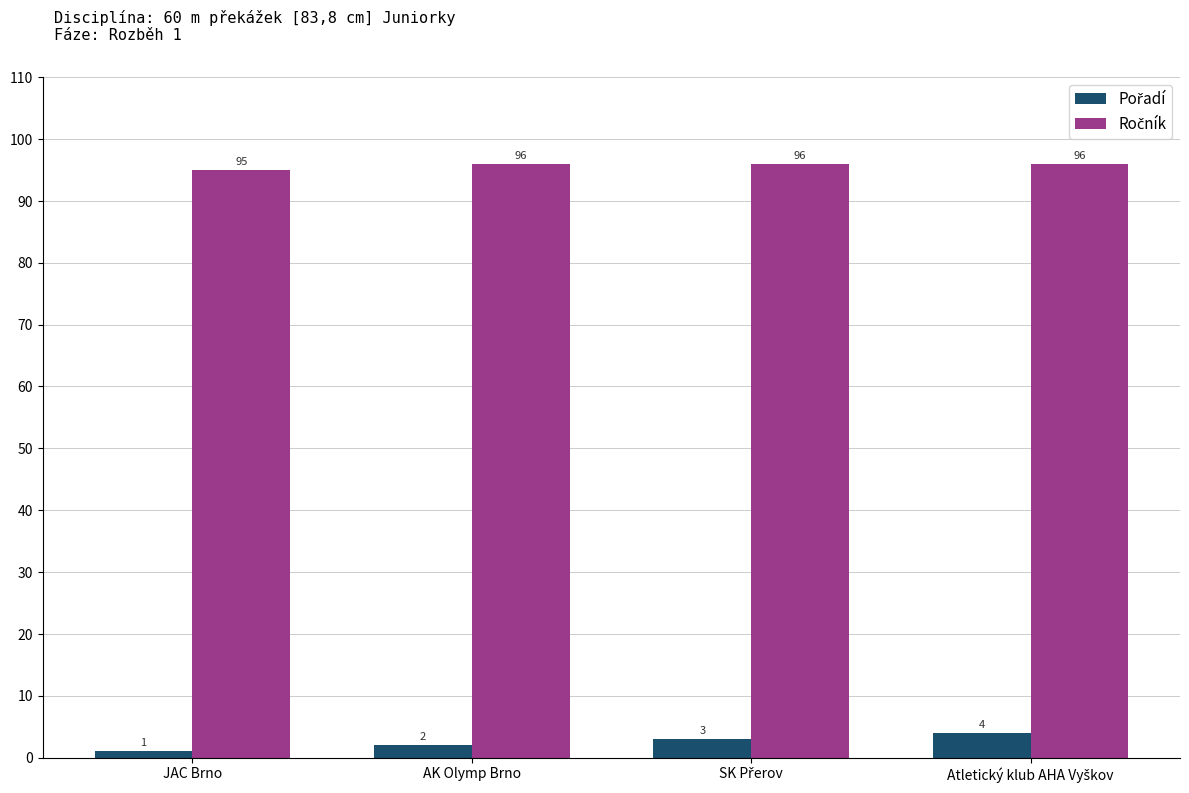

What is the spread (max minus min) of values at JAC Brno?

94